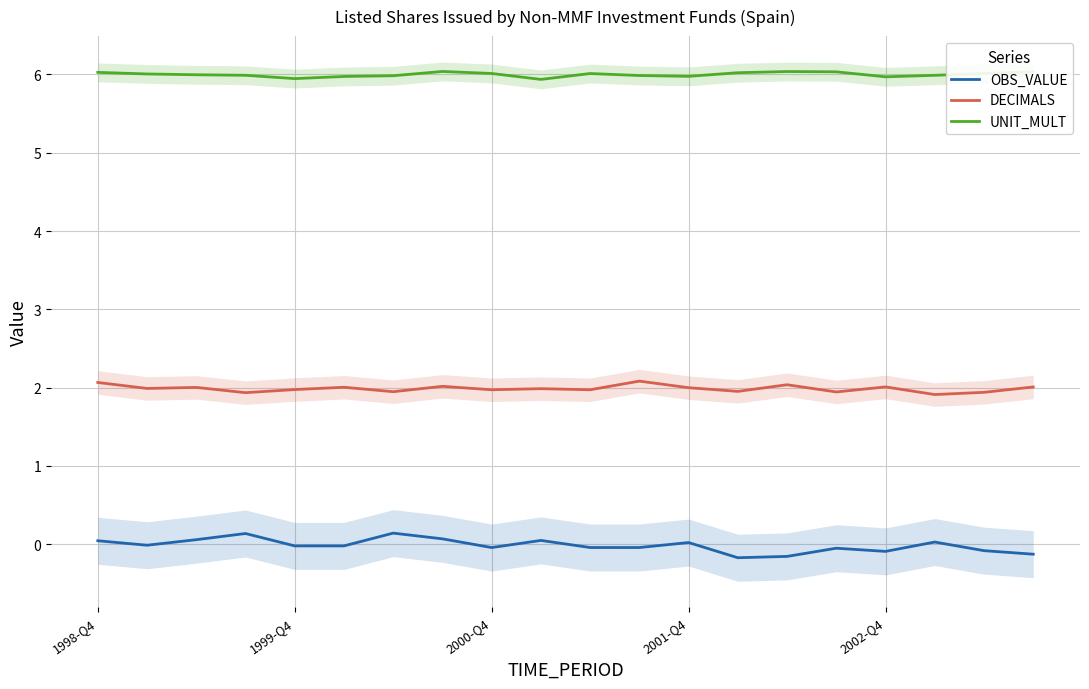

True or false: UNIT_MULT and DECIMALS intersect in this chart.

False